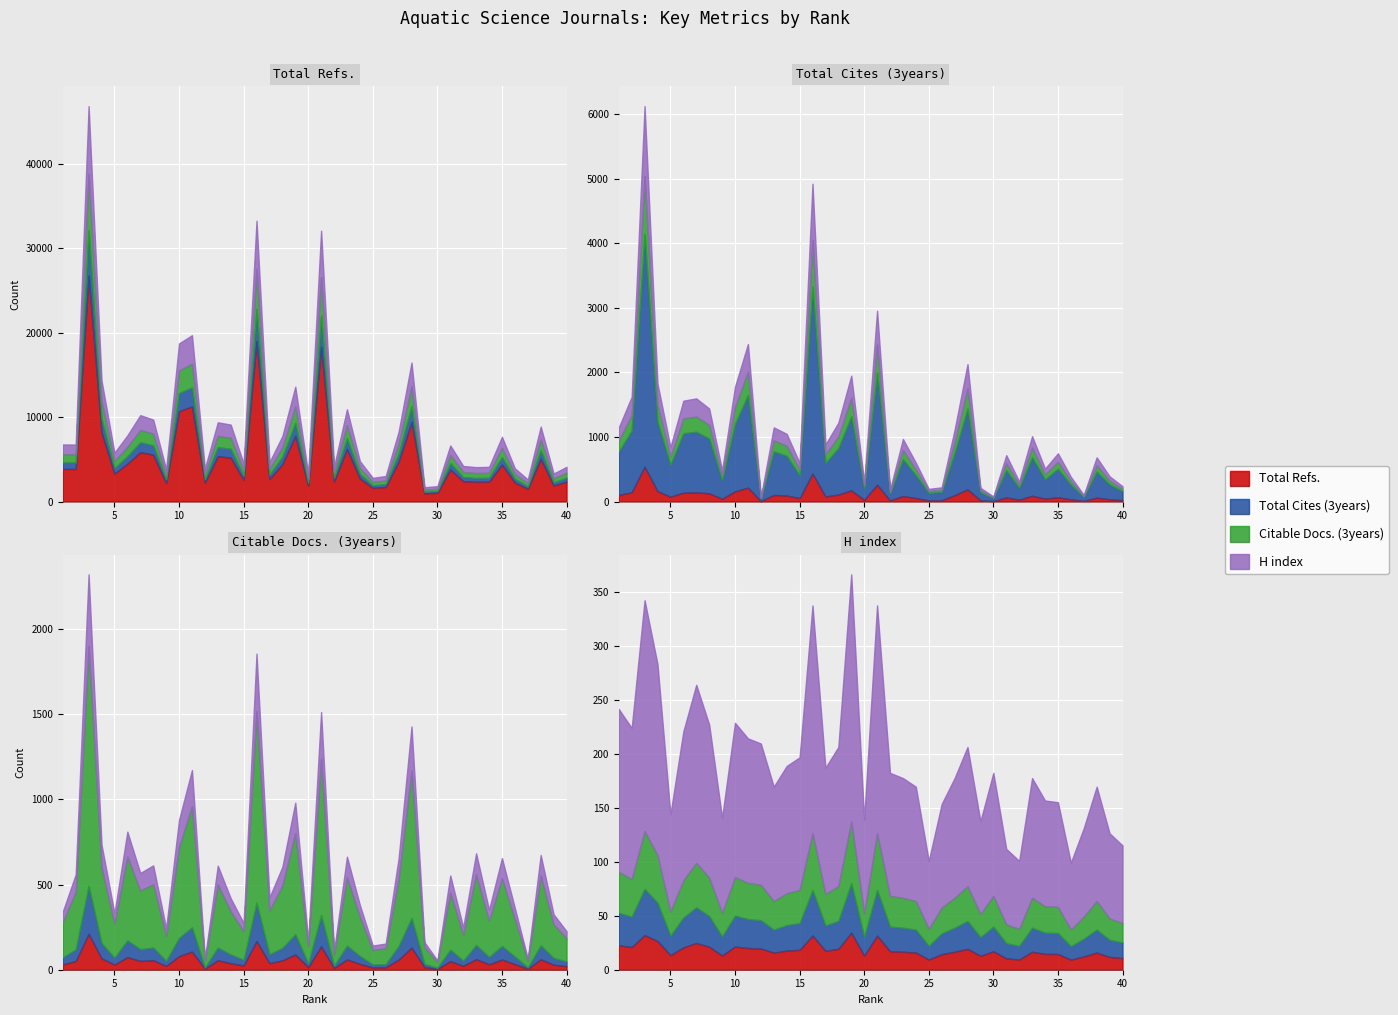

What is the value of the Citable Docs. (3years) point at the 40th from the left?

137